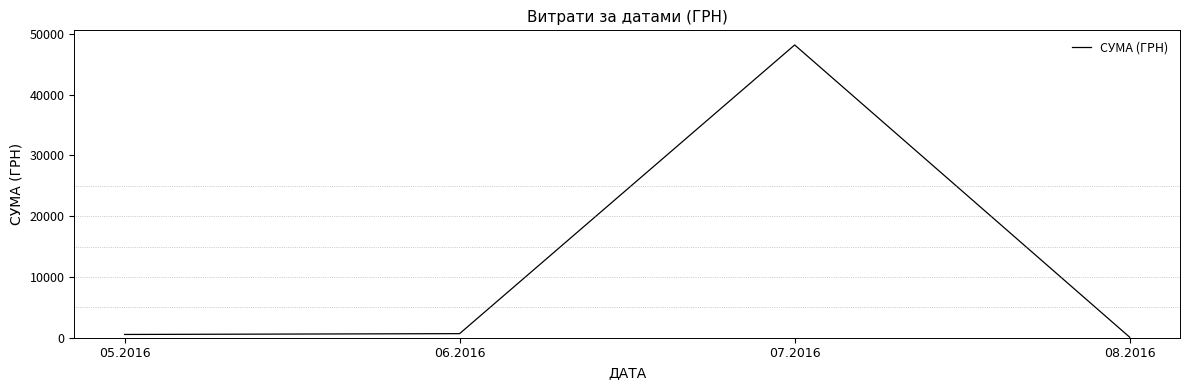

True or false: there are more than 0 points higher than both neighbors.

True